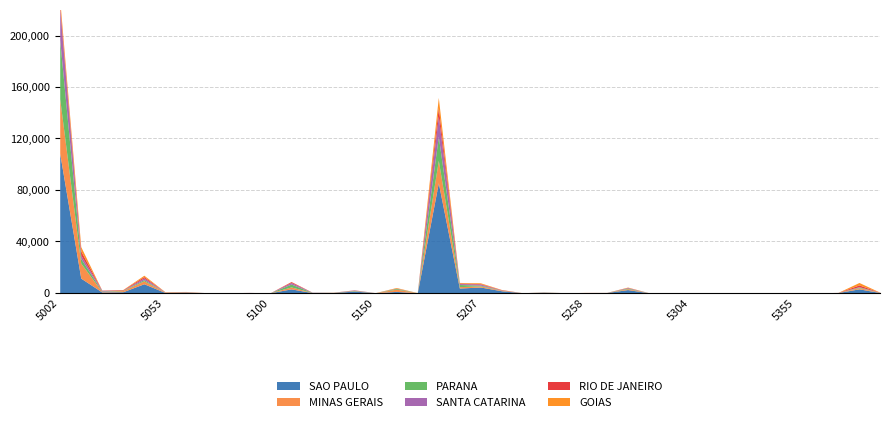

Where does the SANTA CATARINA series first go above 43?

5002